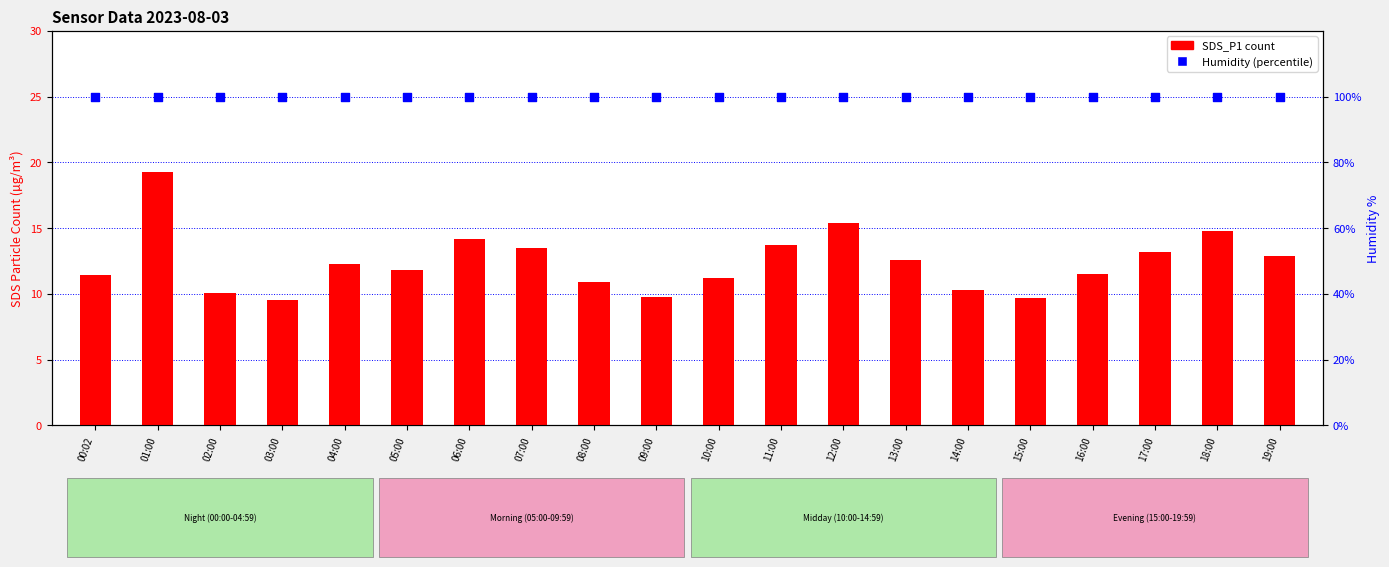

At how many categories does at least one series exceed 98?

20